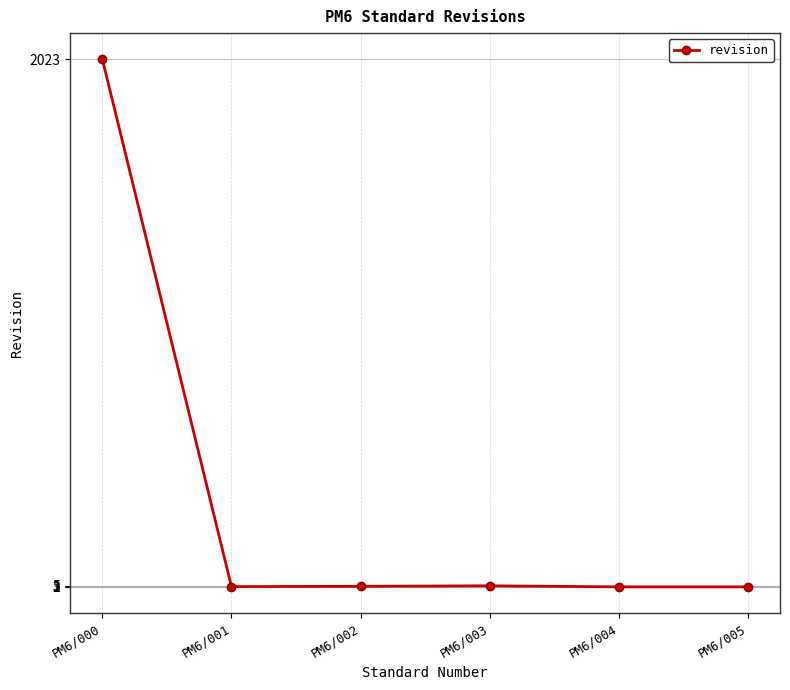

At which category does the chart reach its peak across all series?

PM6/000